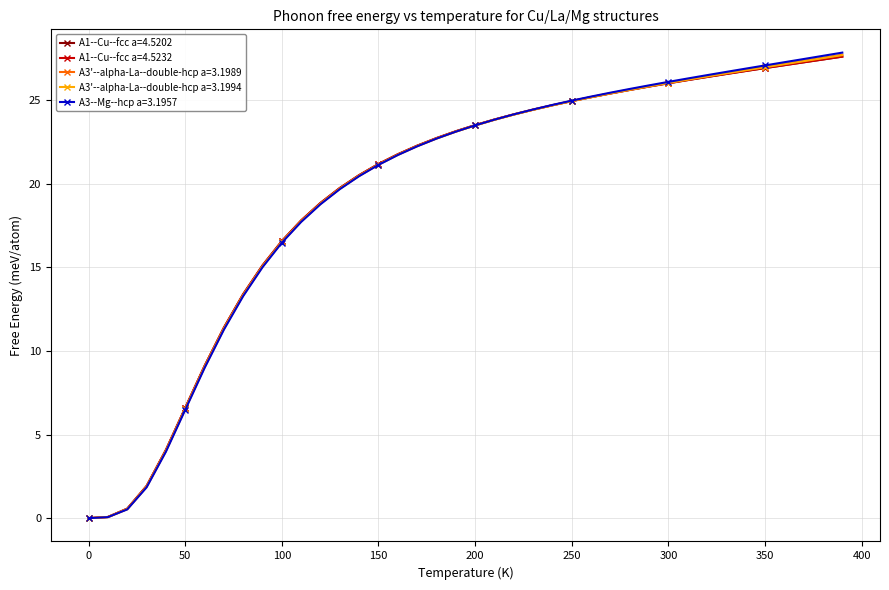

What is the value of the A3'--alpha-La--double-hcp a=3.1989 point at the 13th from the left?

18.8